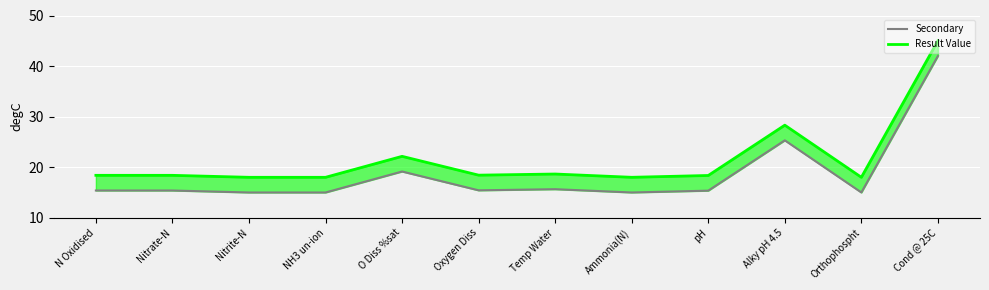

How many categories are shown in the chart?

12